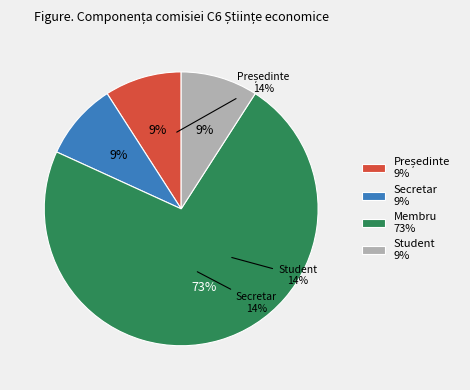

What is the ratio of the value at Secretar to the value at Membru?

0.1